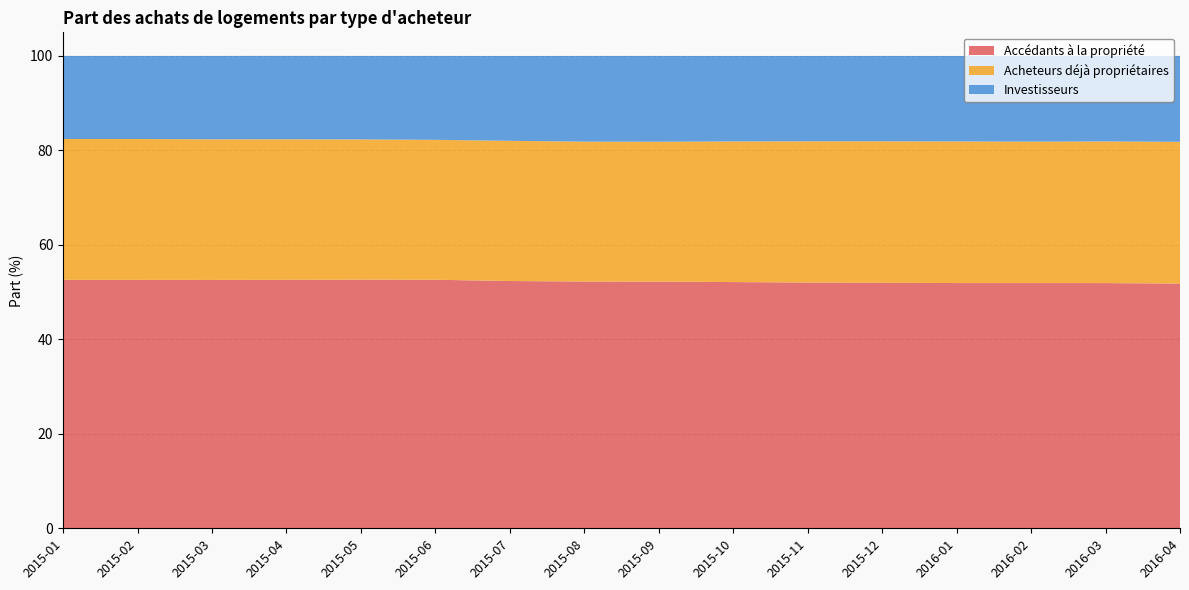

Reading left to right, what are all the values shown in this chart?

Accédants à la propriété: 2015-01=52.6	2015-02=52.6	2015-03=52.6	2015-04=52.6	2015-05=52.6	2015-06=52.6	2015-07=52.4	2015-08=52.2	2015-09=52.2	2015-10=52.1	2015-11=52.0	2015-12=52.0	2016-01=51.9	2016-02=51.9	2016-03=51.9	2016-04=51.8
Acheteurs déjà propriétaires: 2015-01=29.8	2015-02=29.8	2015-03=29.8	2015-04=29.8	2015-05=29.7	2015-06=29.6	2015-07=29.7	2015-08=29.6	2015-09=29.6	2015-10=29.8	2015-11=29.9	2015-12=29.9	2016-01=30.0	2016-02=29.9	2016-03=30.0	2016-04=30.0
Investisseurs: 2015-01=17.6	2015-02=17.6	2015-03=17.6	2015-04=17.6	2015-05=17.7	2015-06=17.8	2015-07=18.0	2015-08=18.1	2015-09=18.2	2015-10=18.1	2015-11=18.1	2015-12=18.1	2016-01=18.1	2016-02=18.1	2016-03=18.1	2016-04=18.2